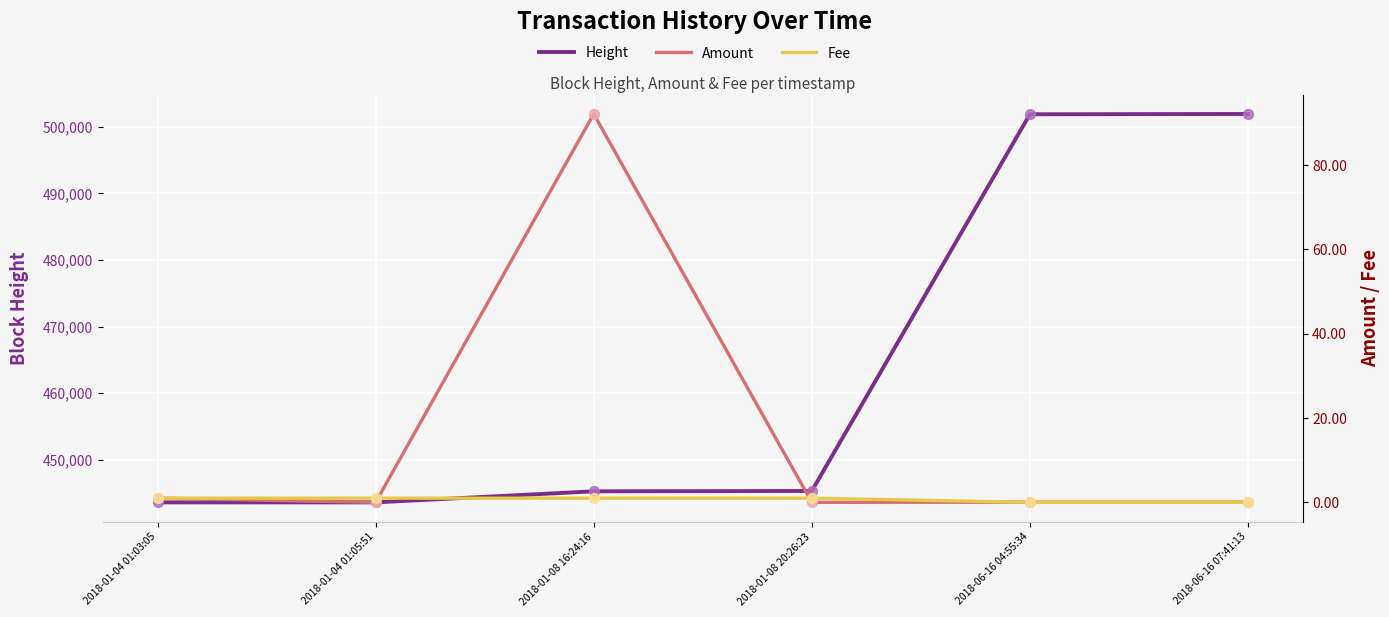

At how many categories does at least one series exceed 279089?

6